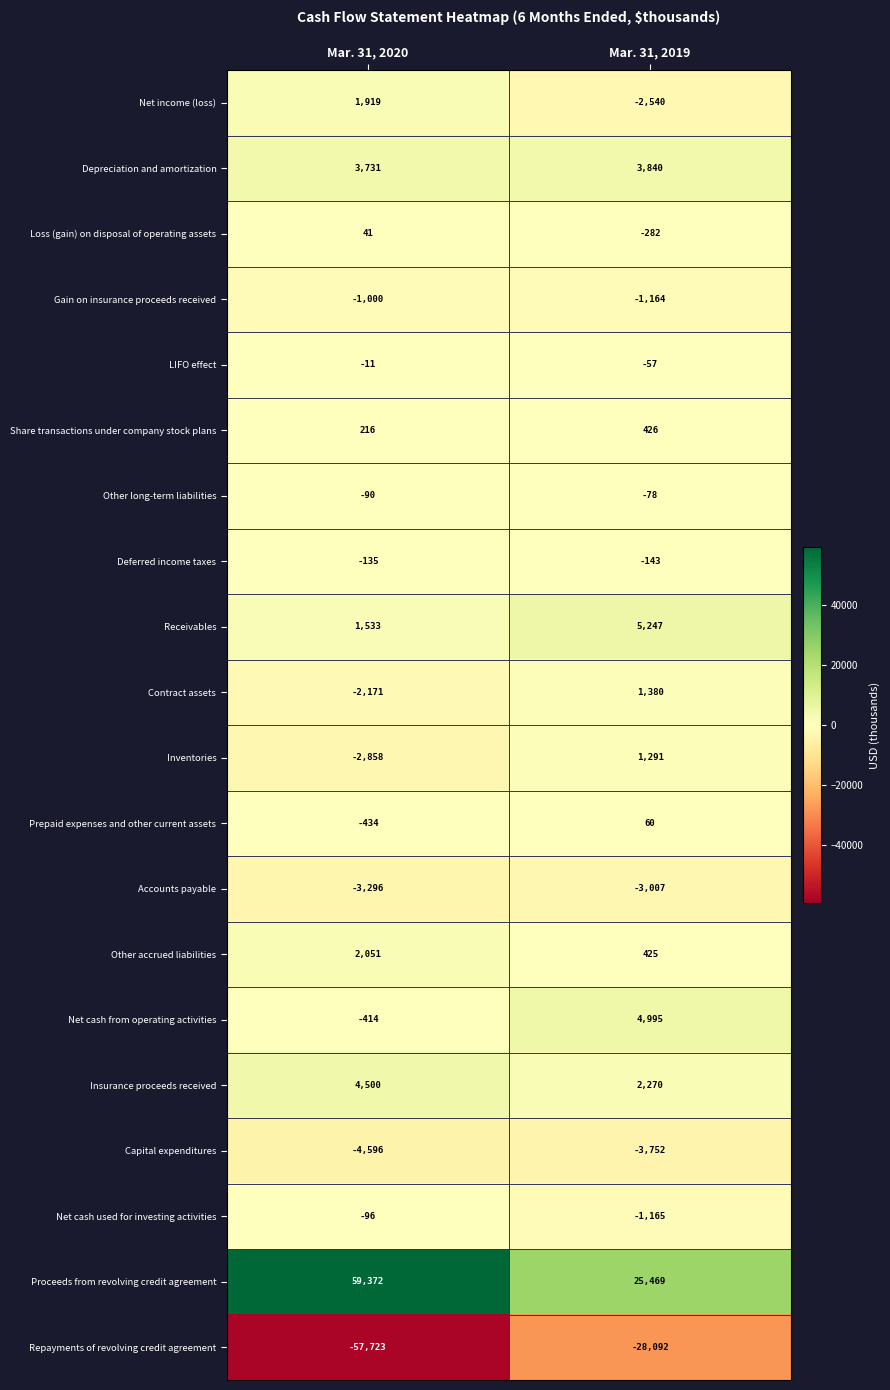

How many negative values does the Inventories series have?

1